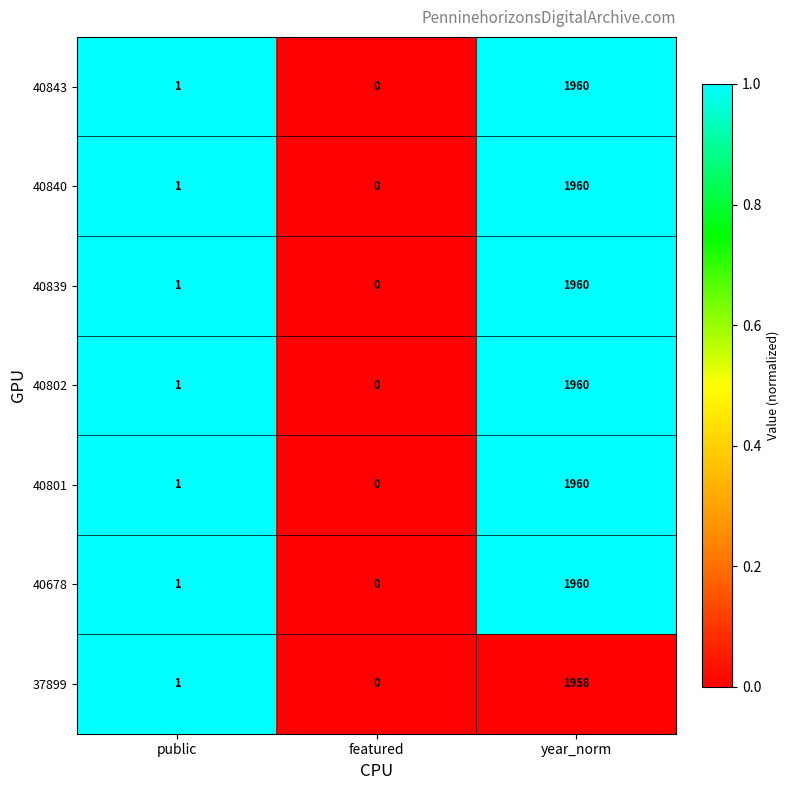

What is the average value of the 40843 series?

654